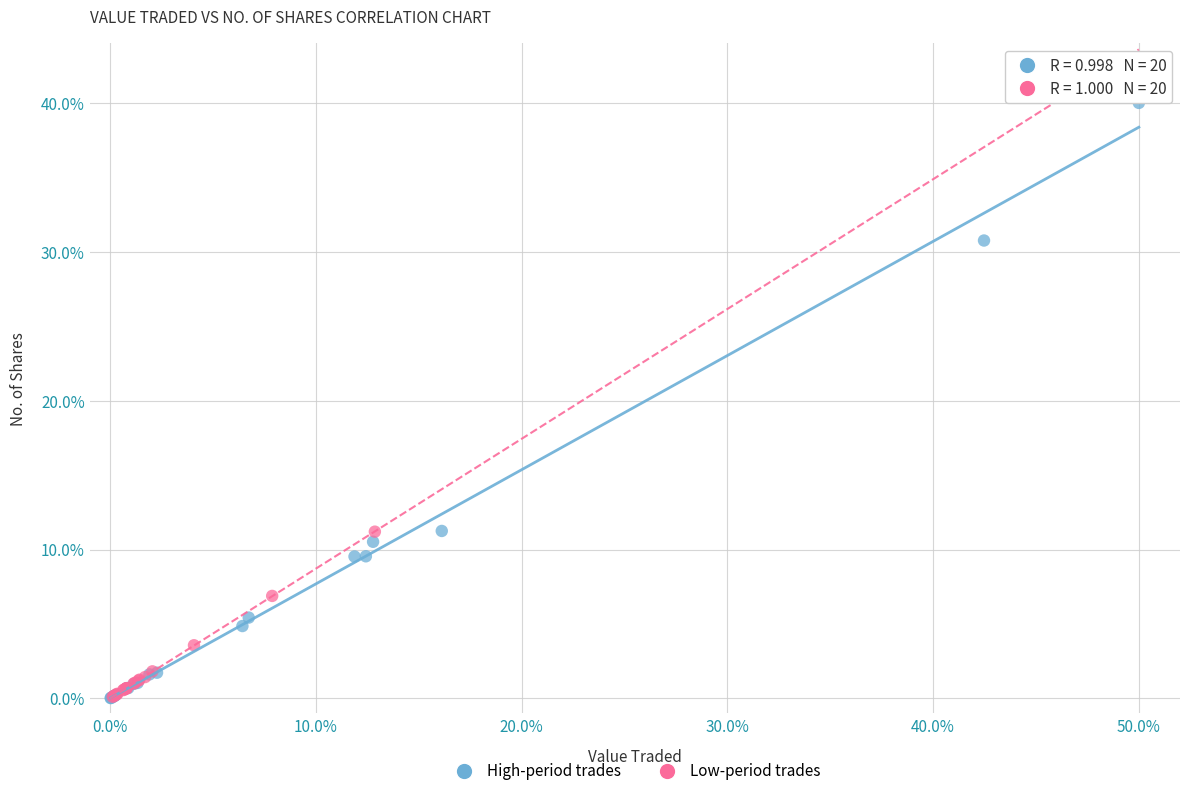

Which series reaches the maximum Y coordinate?

High-period trades